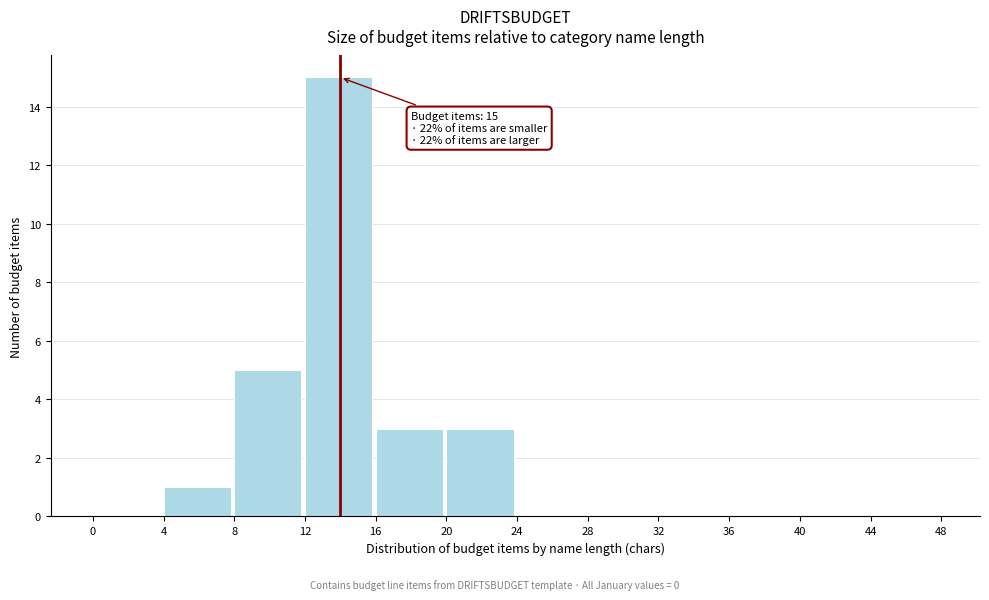

Over which range of the x-axis is the bar tallest?

12 to 16